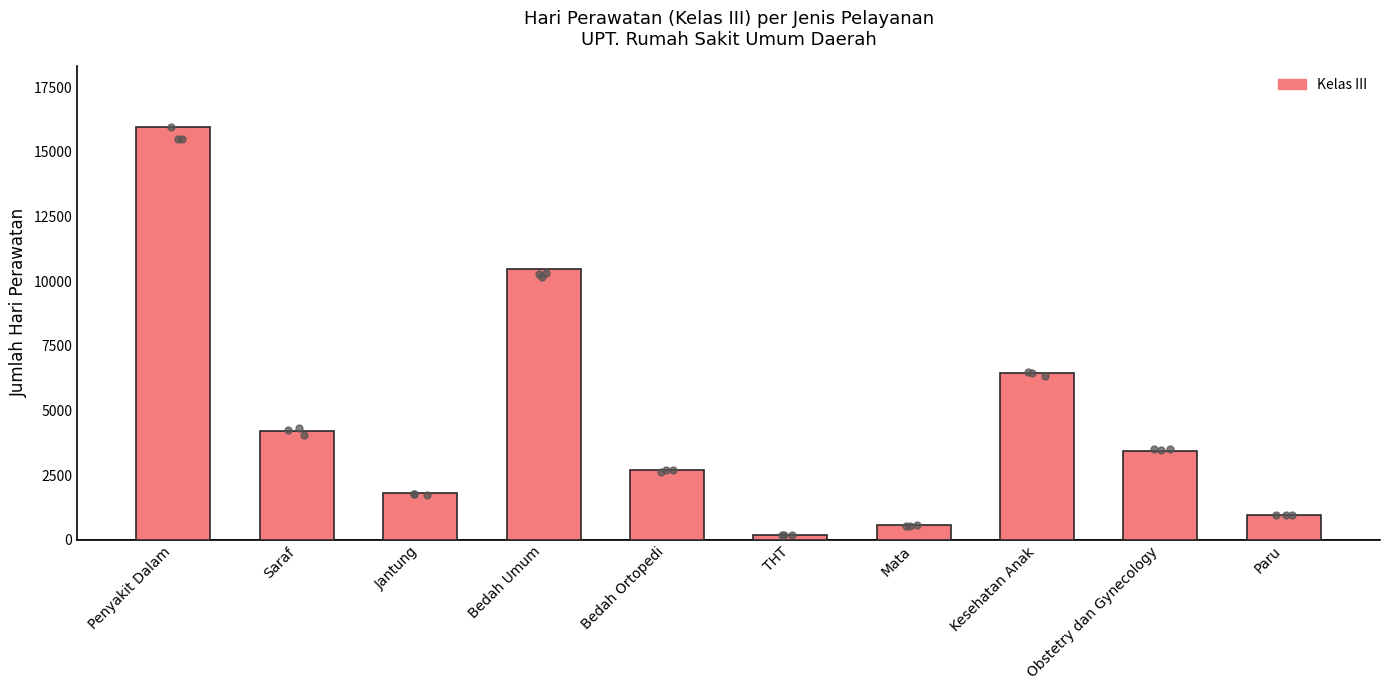

What is the change in value from Penyakit Dalam to Bedah Ortopedi?

-13232